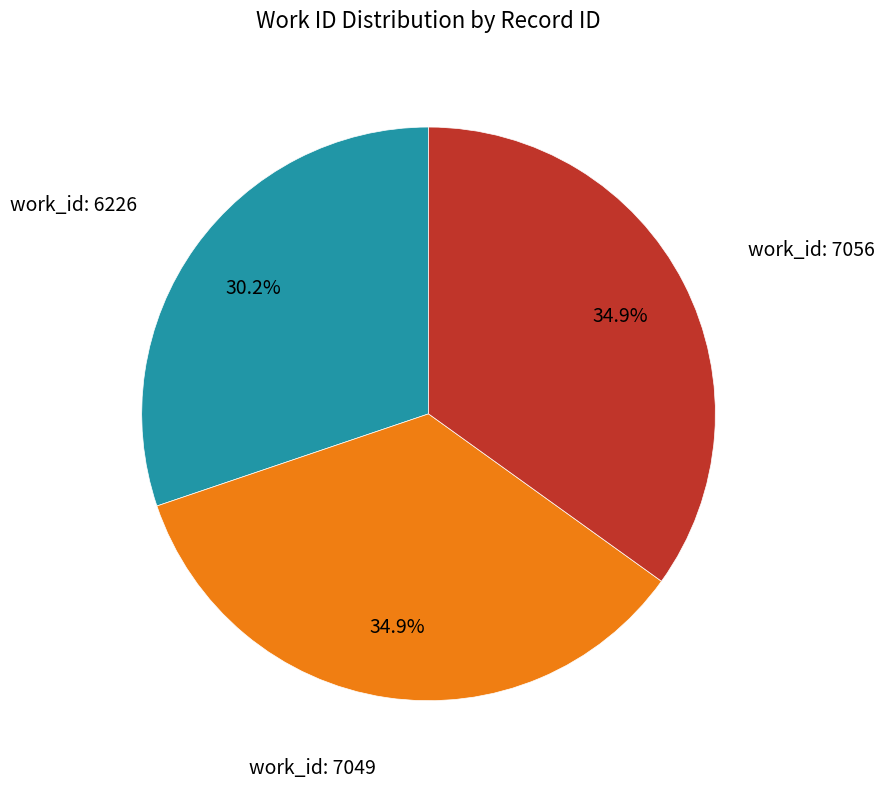

Which slice is the smallest?

work_id: 6226